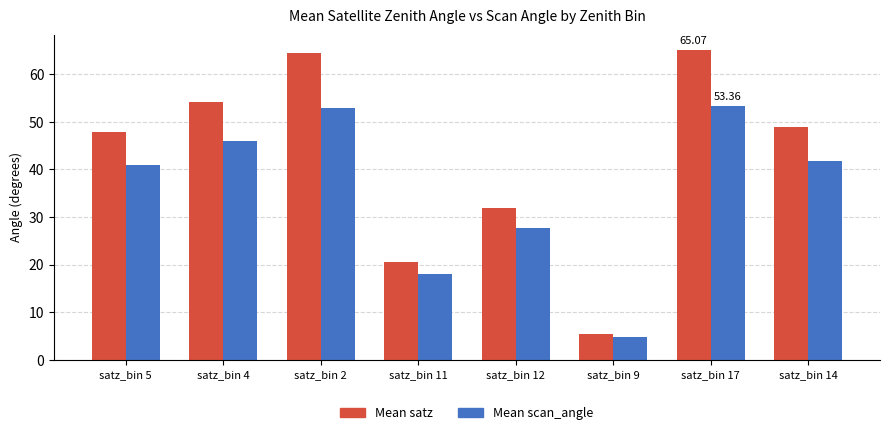

Rank the categories by Mean satz value from lowest to highest.

satz_bin 9, satz_bin 11, satz_bin 12, satz_bin 5, satz_bin 14, satz_bin 4, satz_bin 2, satz_bin 17